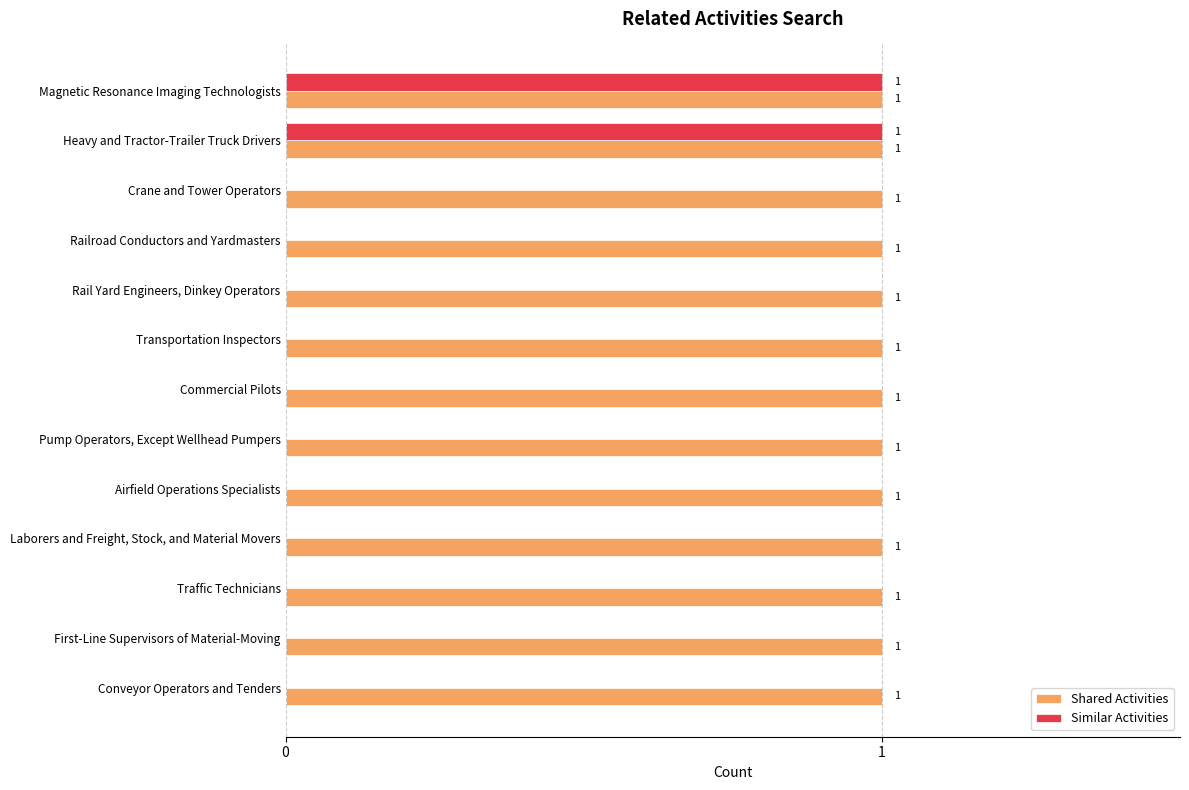

True or false: Similar Activities has a value of 0 at Transportation Inspectors.

True